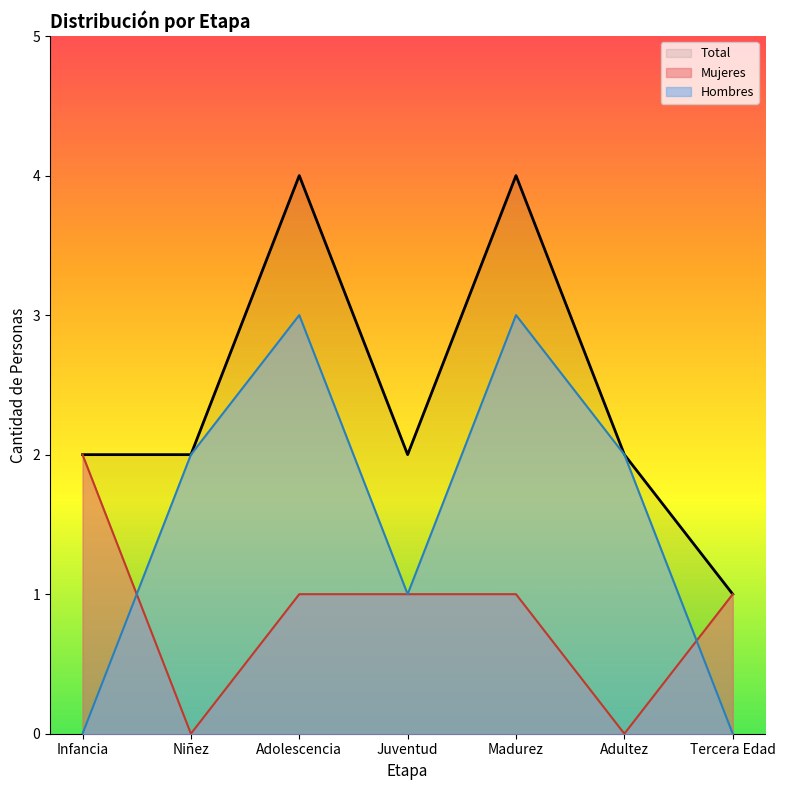

What is the average value of the Mujeres series?

1